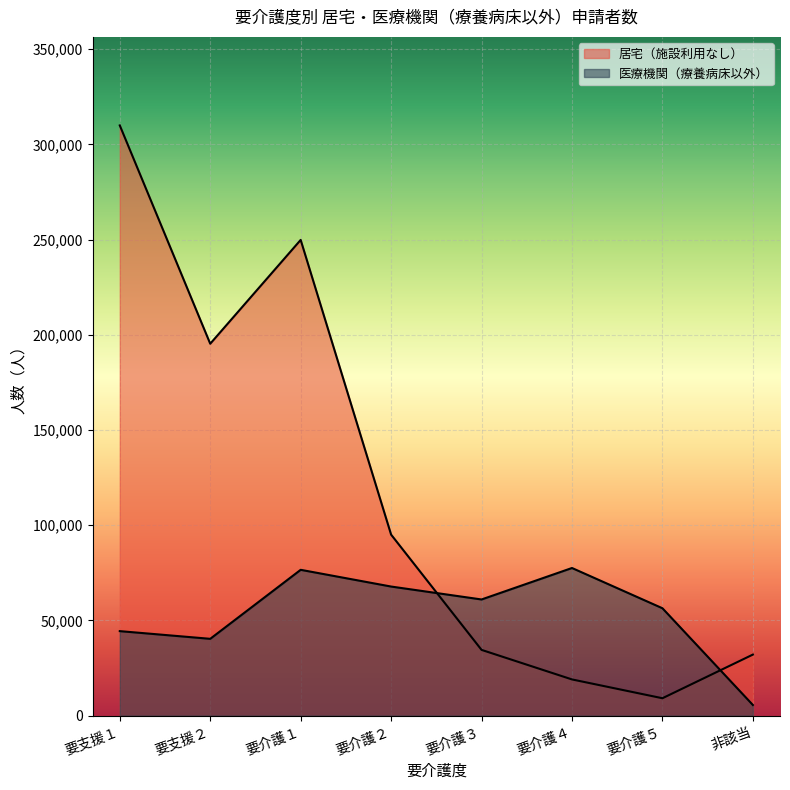

At how many categories does at least one series exceed 219623?

2